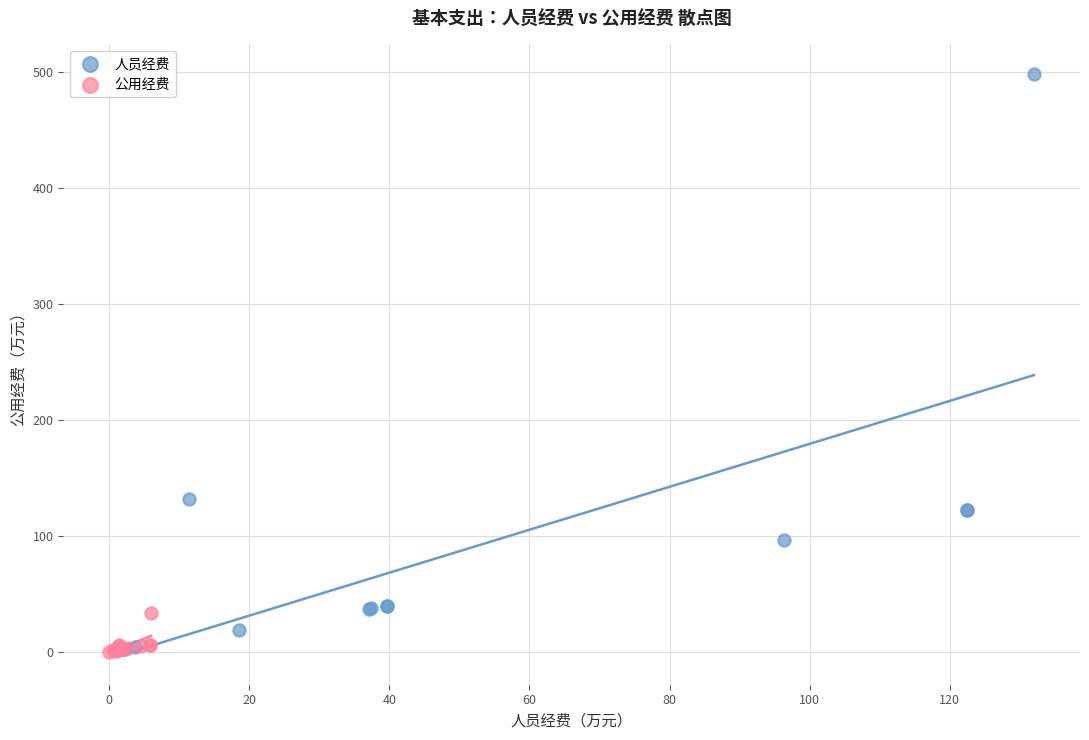

Which series has the largest Y range (max minus min)?

人员经费